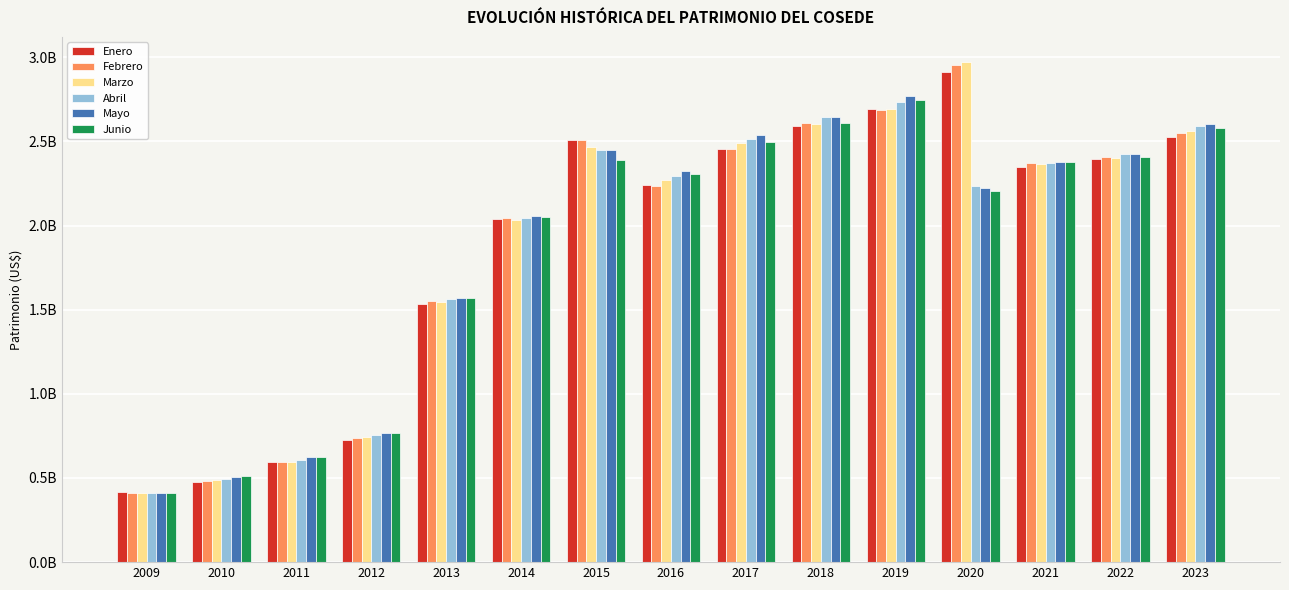

At 2022, list the series in order from largest to smallest.

Mayo, Abril, Febrero, Junio, Marzo, Enero